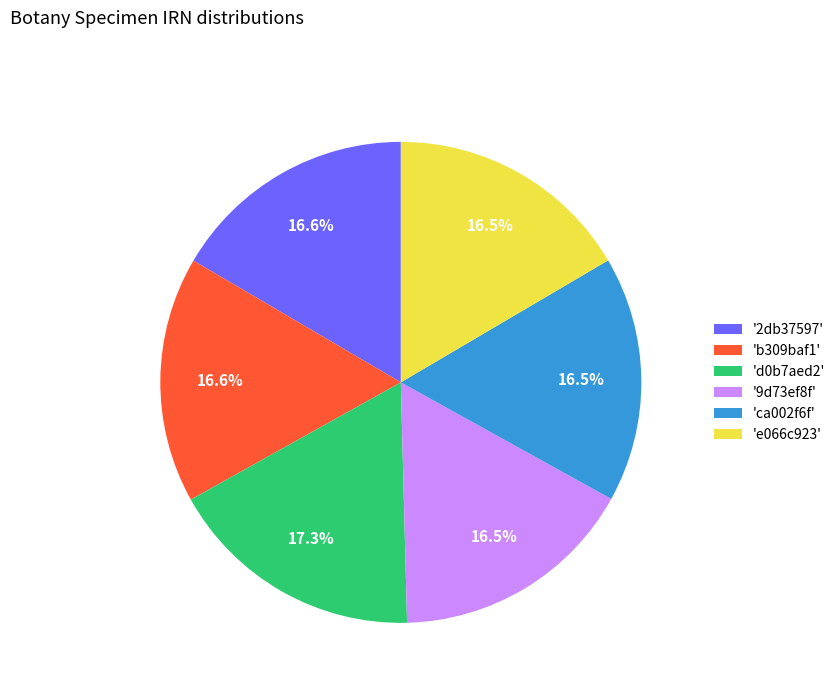

Combined, do '2db37597' and '9d73ef8f' account for over 50%?

No